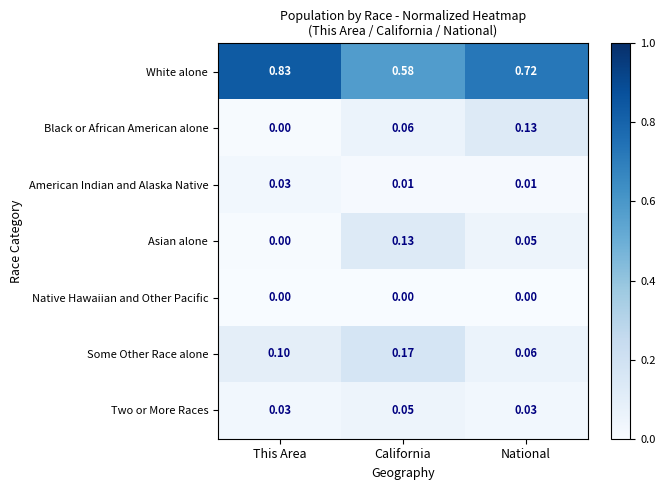

Is the value of Two or More Races at This Area greater than the value of Asian alone at This Area?

Yes